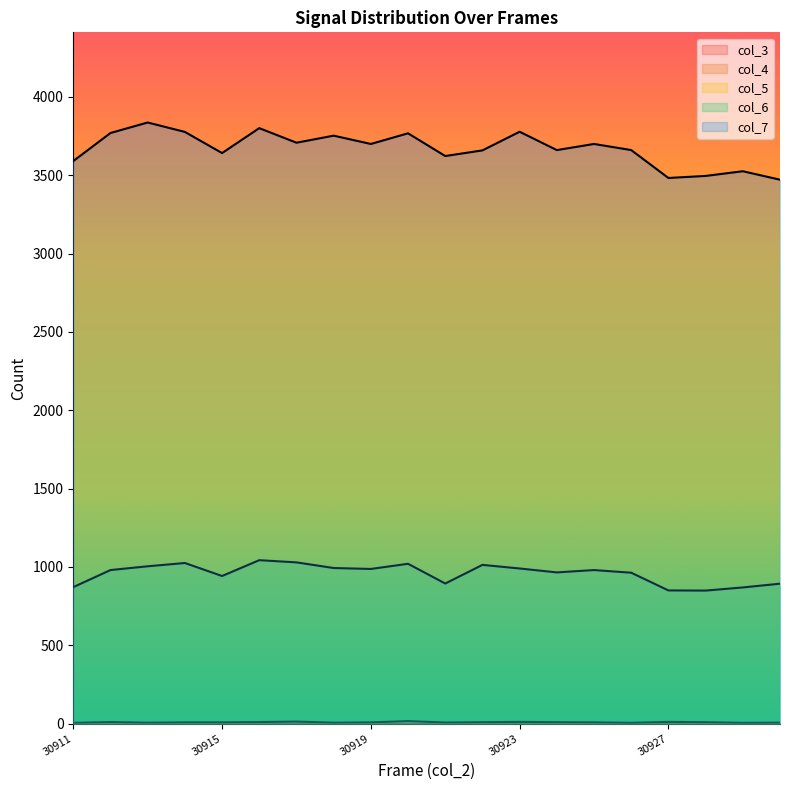

Which series has the largest total across all categories?

col_7